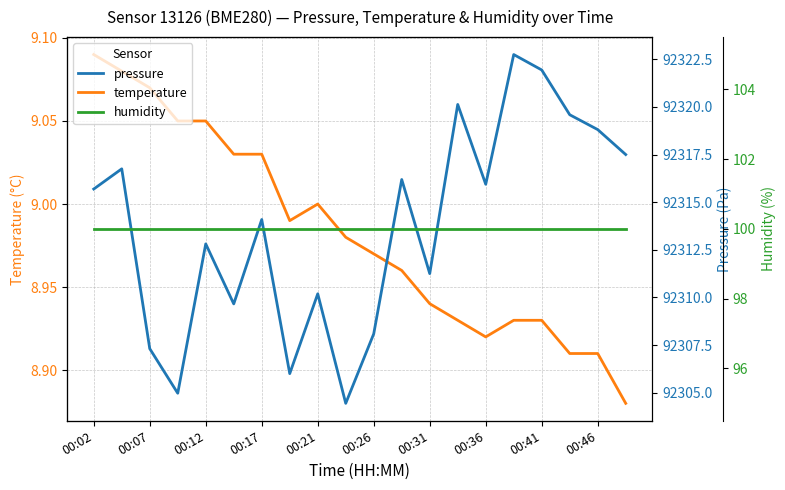

At which category is the sum across all series the highest?

15